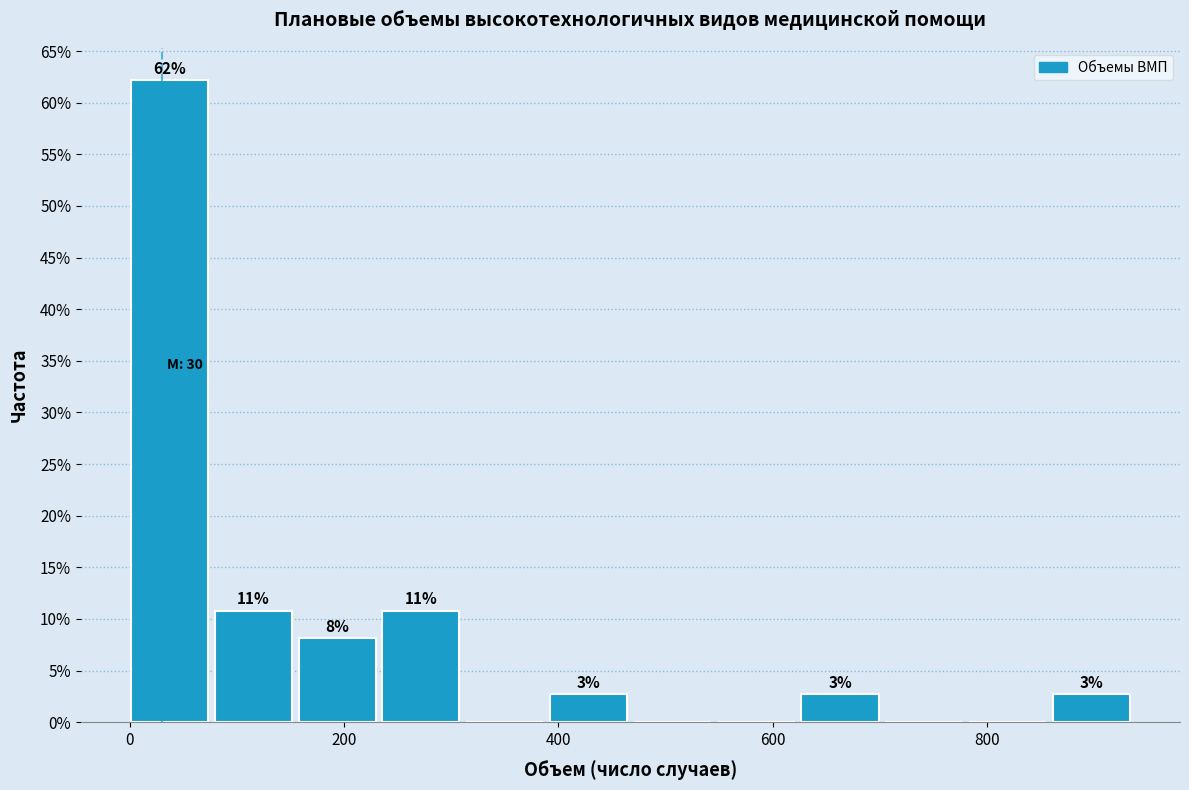

Around what value on the x-axis is the tallest bar? Give the approximate position of its centre, as read against the axis.

40